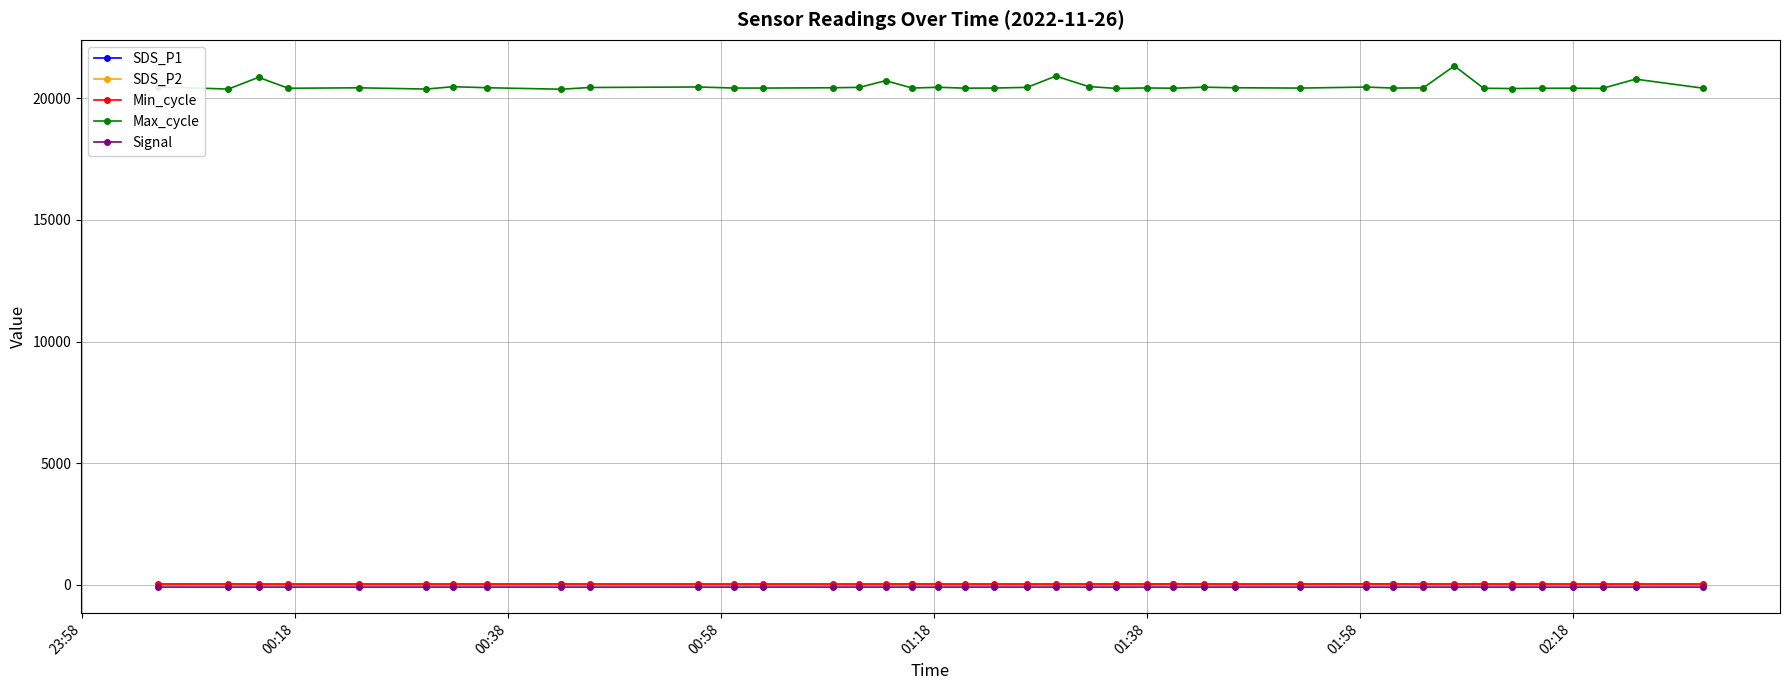

True or false: SDS_P1 and Max_cycle cross at least once.

False